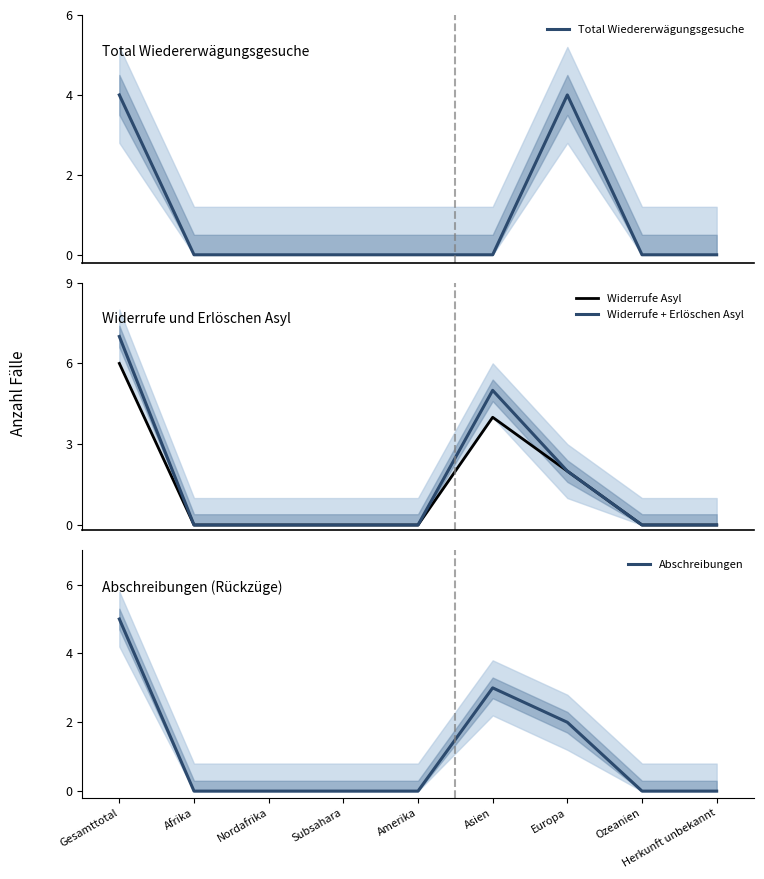

Between Europa and Asien, which is larger?

Europa